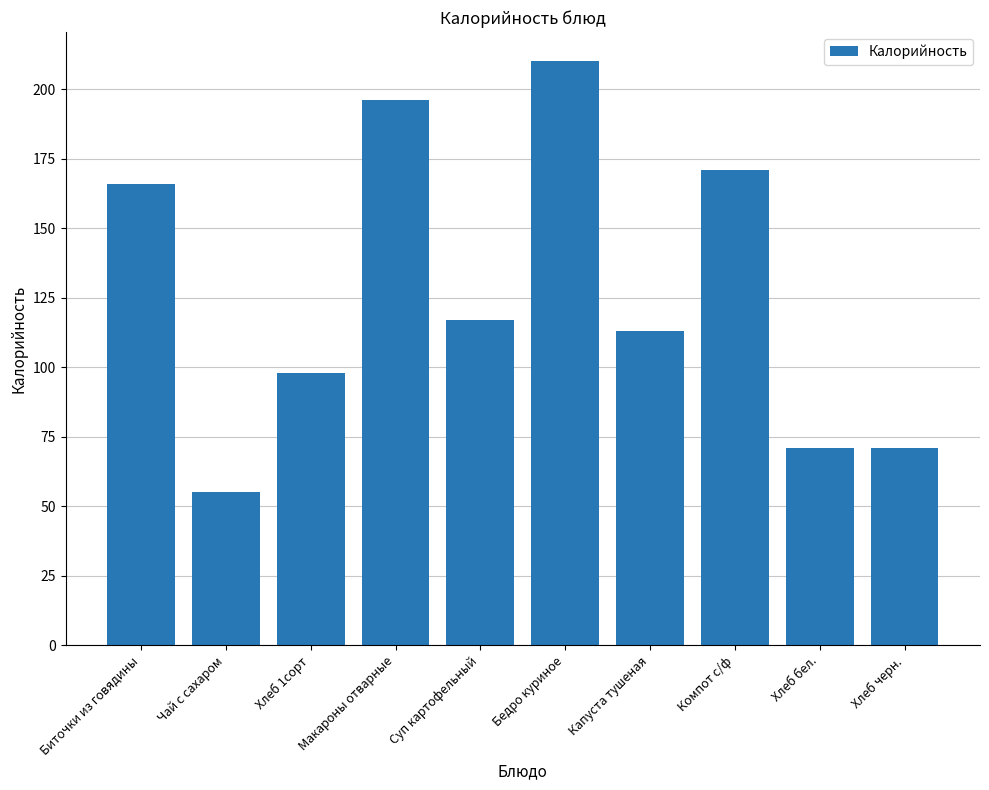

Where is the data nearest to the value 132?

Суп картофельный